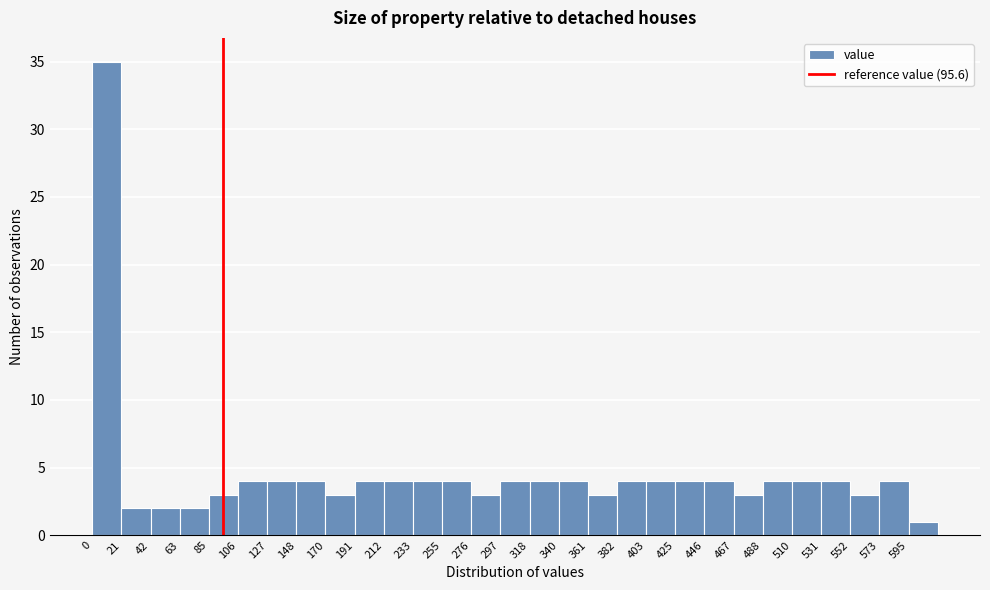

How tall is the bar that spans 170 to 190 on the x-axis? Neither the bar edges nor the heights are printed on the chart, so give them approximately, as read against the axes.

3